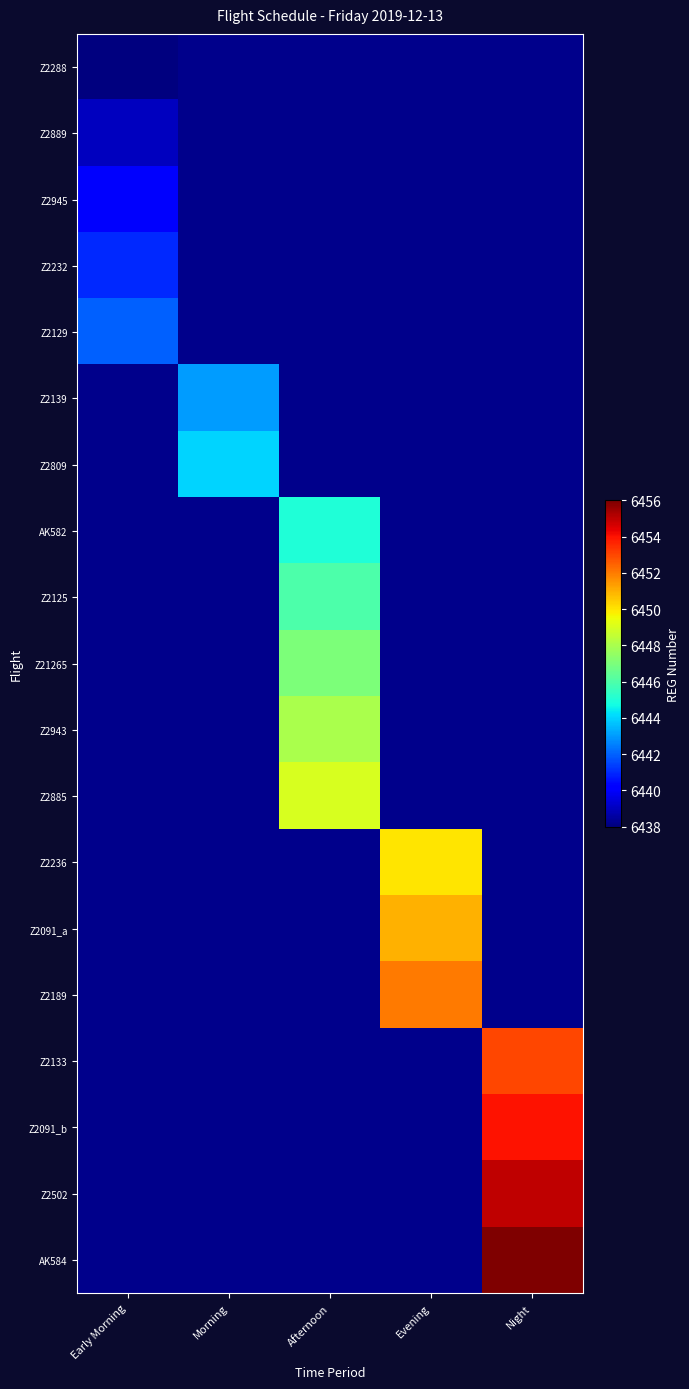

Is it true that Z2129 equals 4231.0 at Early Morning?

False